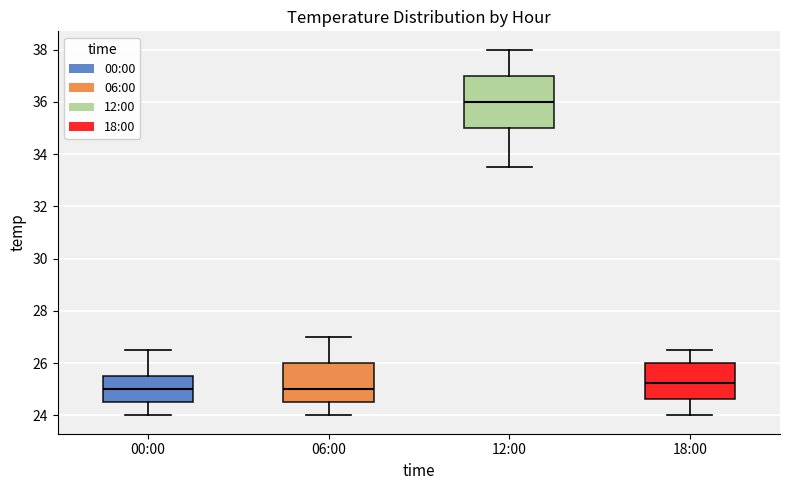

Where is the lower edge of the box for 06:00 on the y-axis? The values are not printed on the chart, so give them approximately, as read against the axis.

24.6